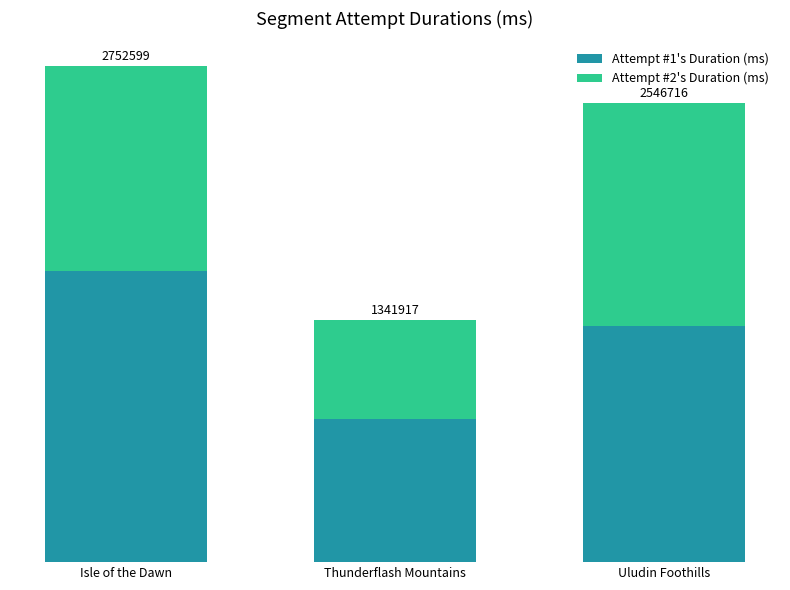

Is it true that Attempt #2's Duration (ms) equals 738198 at Uludin Foothills?

False